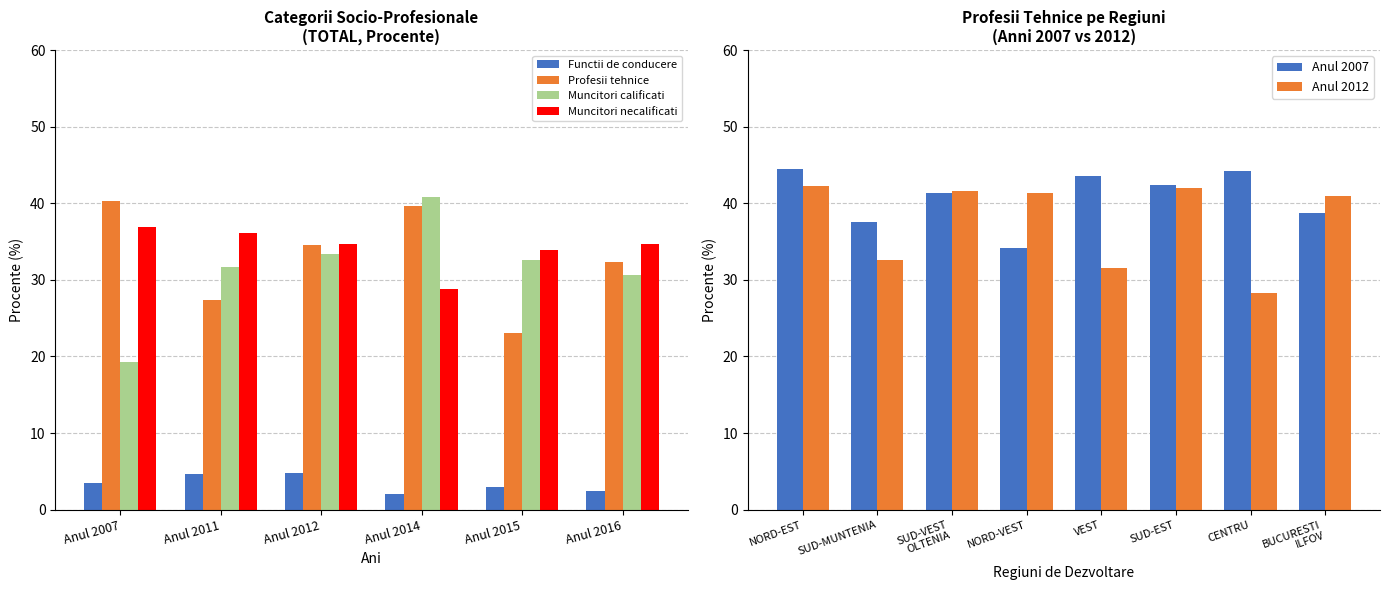

What is the difference between the maximum and second lowest values in the Muncitori calificati series?

10.2